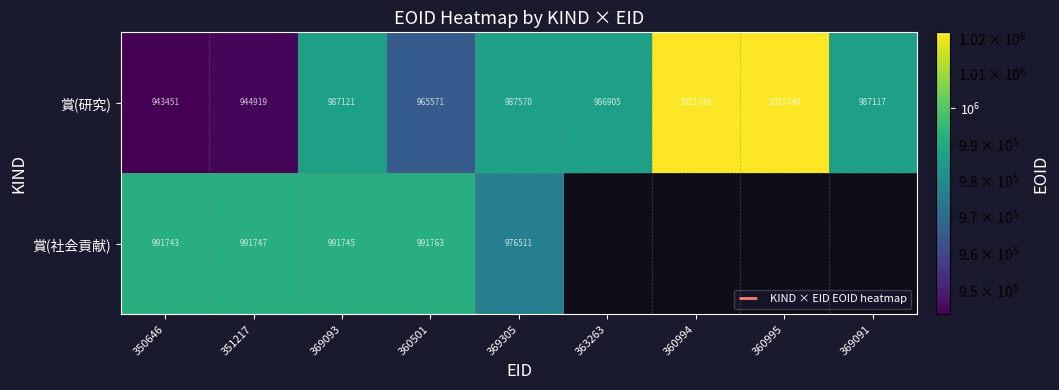

How many values in the 賞(研究) series are below 987117?

4